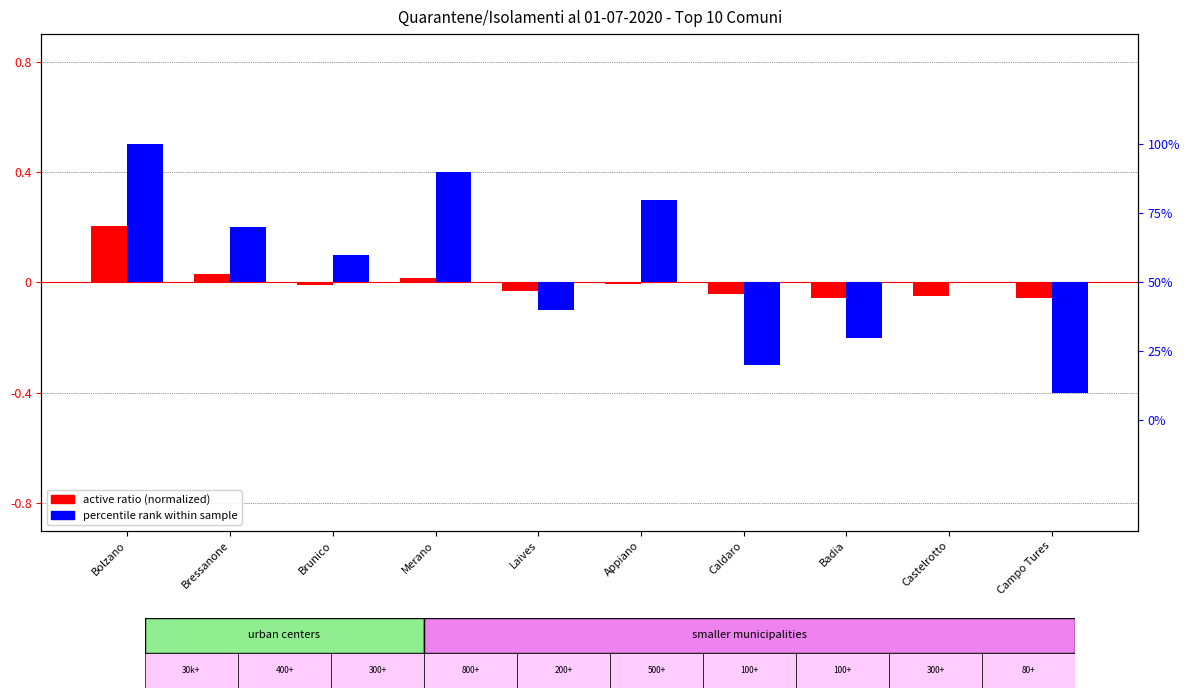

What is the difference between the highest and lowest values at Caldaro?

0.3